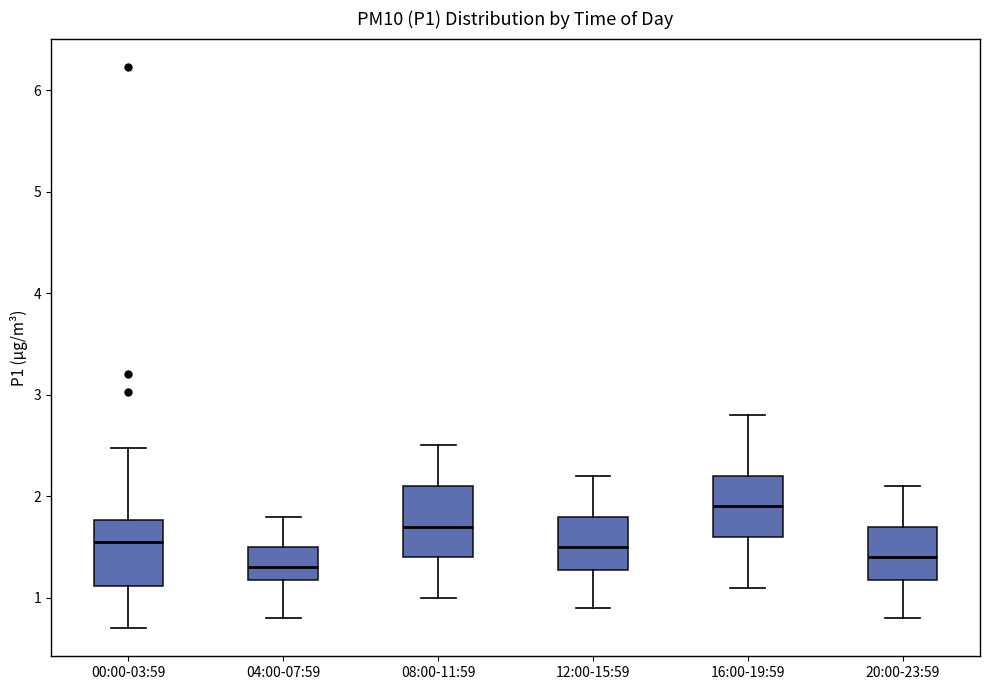

Reading left to right, transcribe this box plot: for each box, give where its median line is, the range the box spans, and where its two whiskers end, as read against the y-axis. The values are not printed on the chart, so give them approximately, as read against the axis.

00:00-03:59: median 1.6, box 1.1 to 1.8, whiskers 0.7 to 2.5
04:00-07:59: median 1.3, box 1.2 to 1.5, whiskers 0.8 to 1.8
08:00-11:59: median 1.7, box 1.4 to 2.1, whiskers 1.0 to 2.5
12:00-15:59: median 1.5, box 1.3 to 1.8, whiskers 0.9 to 2.2
16:00-19:59: median 1.9, box 1.6 to 2.2, whiskers 1.1 to 2.8
20:00-23:59: median 1.4, box 1.2 to 1.7, whiskers 0.8 to 2.1